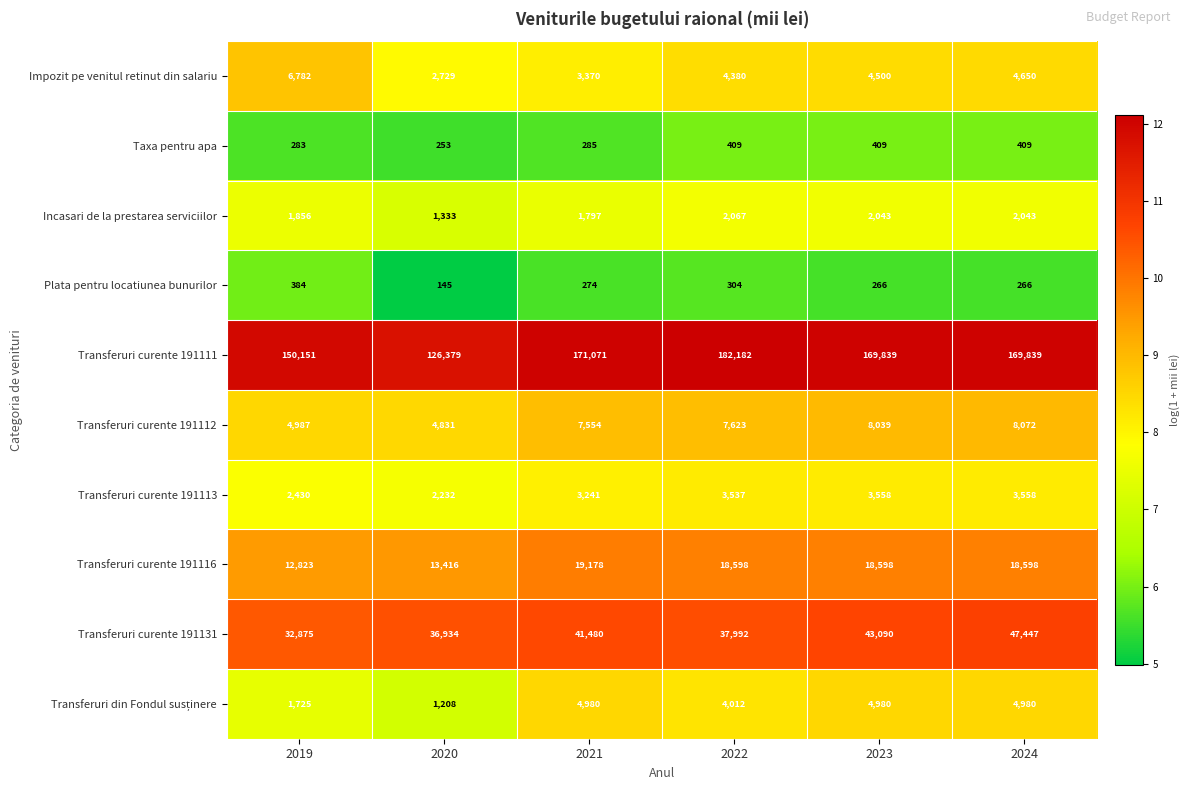

What is the smallest value displayed?

145